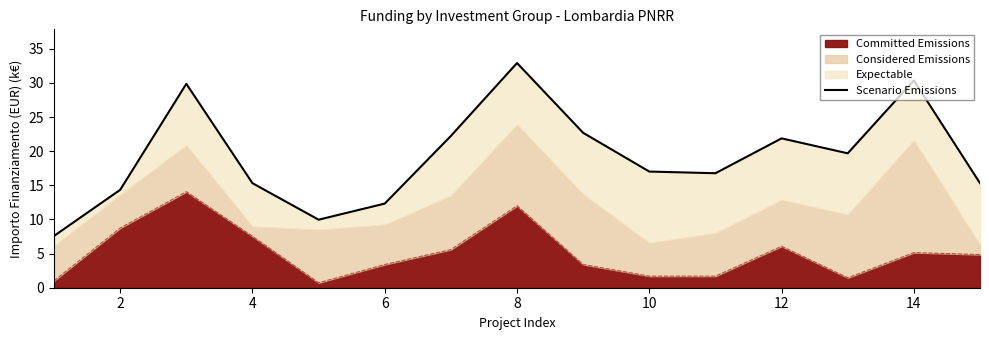

What is the greatest value displayed?

32.9